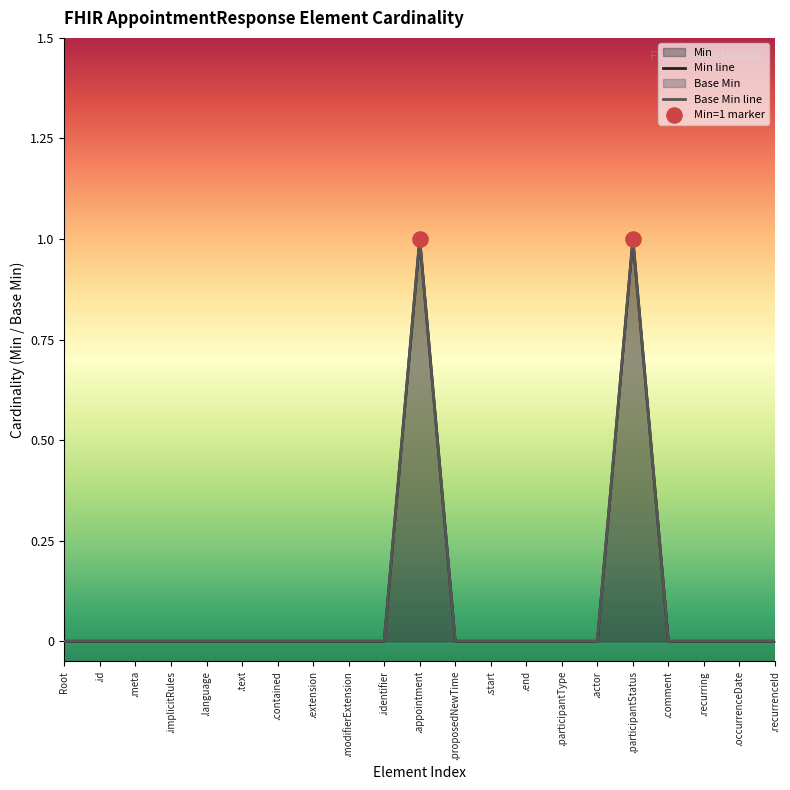

Which series reaches the minimum Y coordinate?

Min line